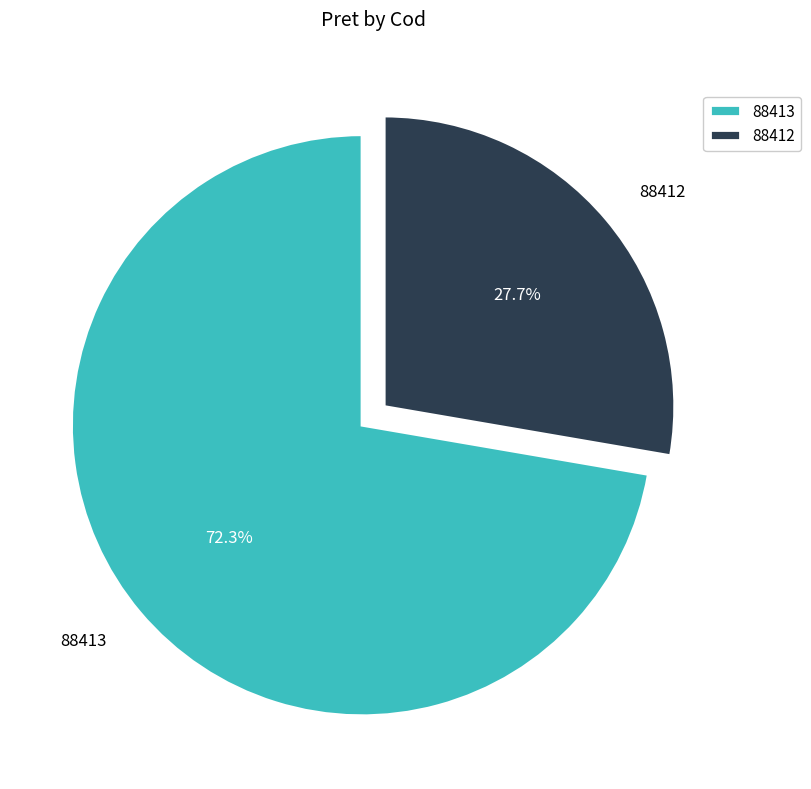

How much of the chart is everything except 88413?

27.7%